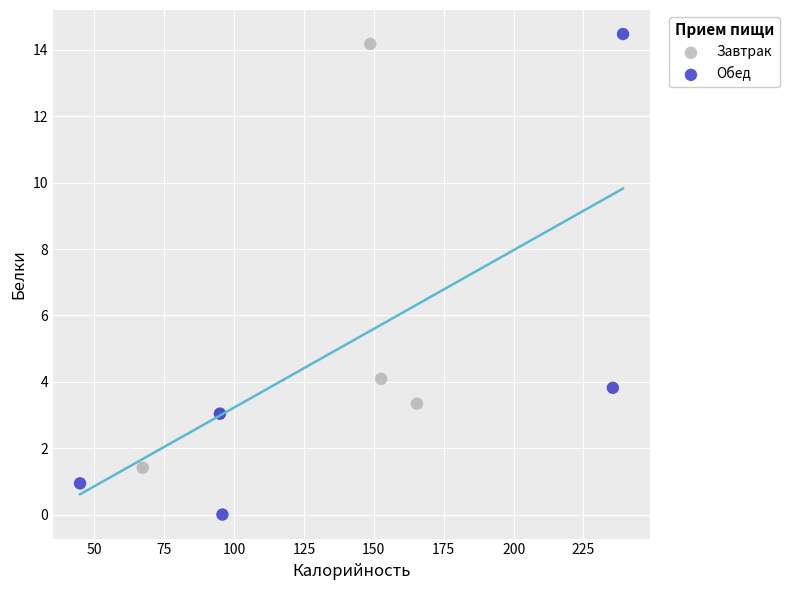

Which series has the largest Y range (max minus min)?

Обед